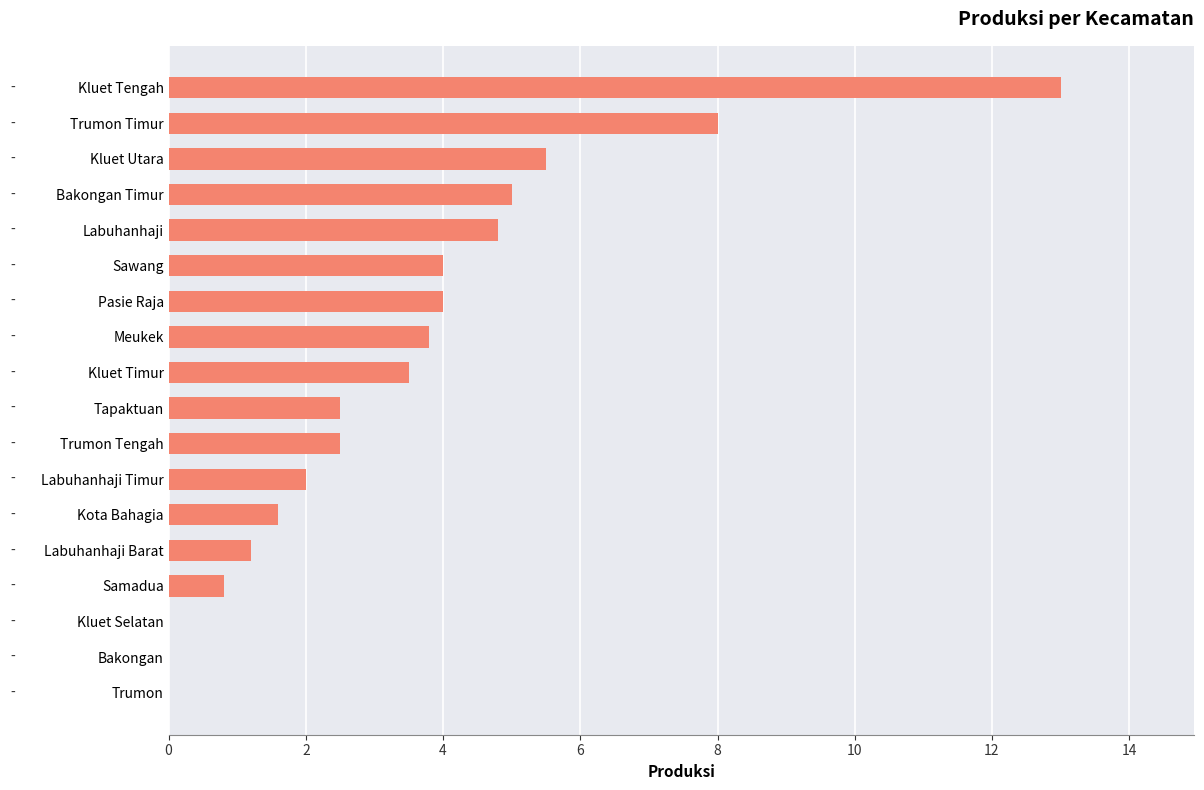

What is the sum of all values?

62.2